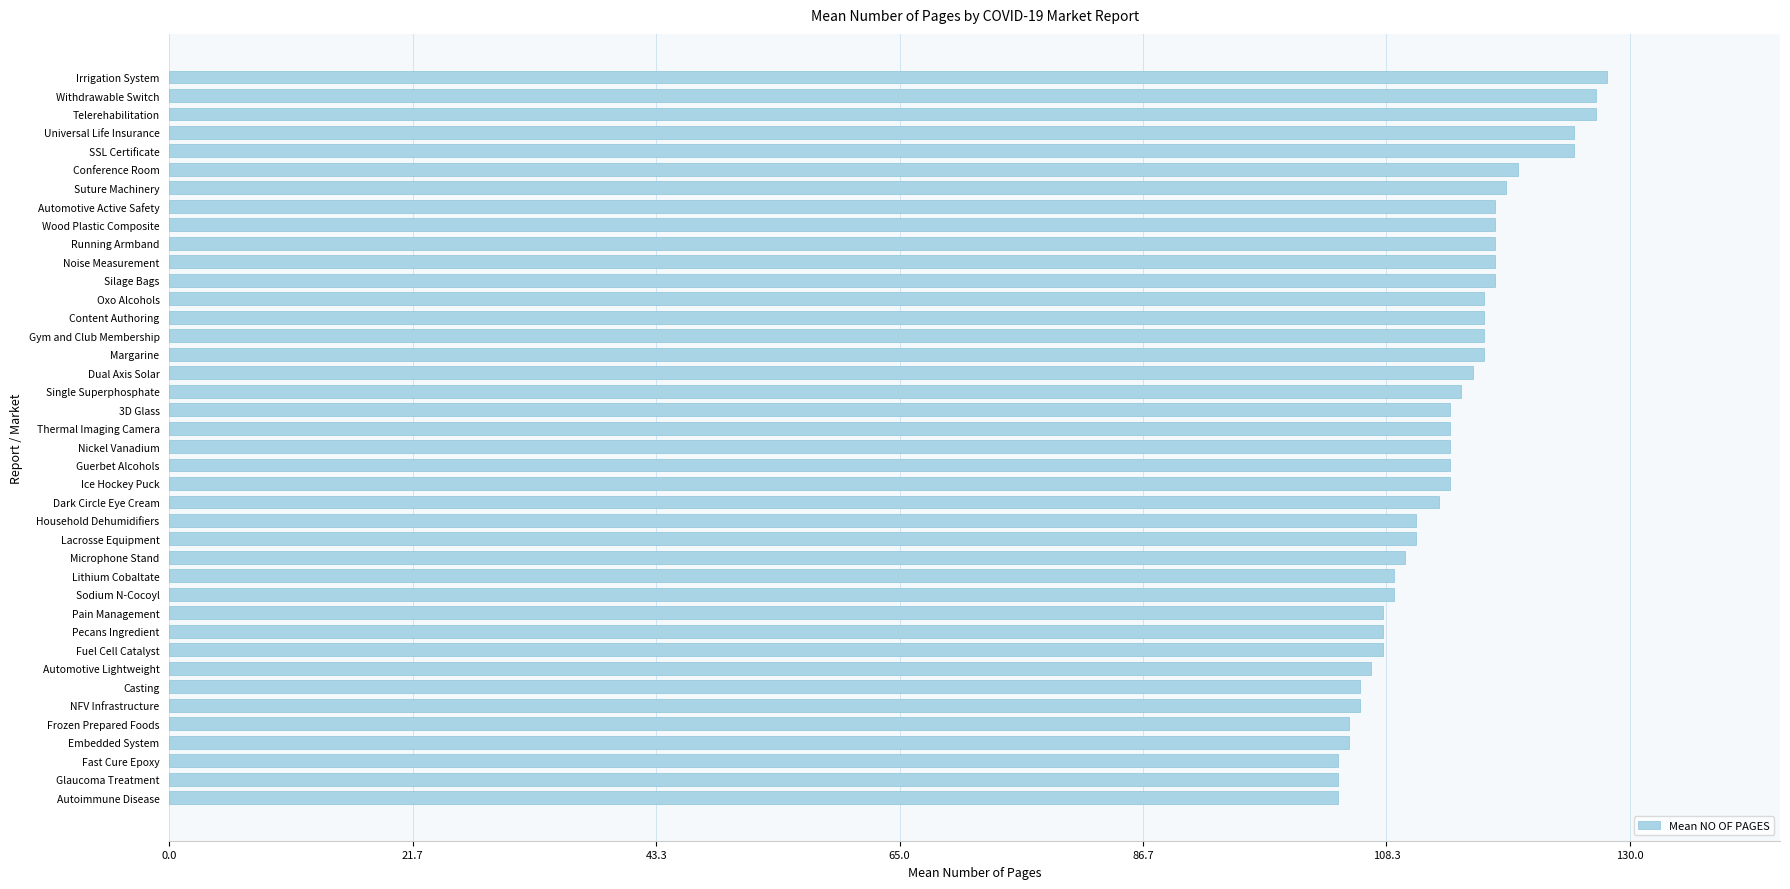

What is the change in value from NFV Infrastructure to Oxo Alcohols?

+11